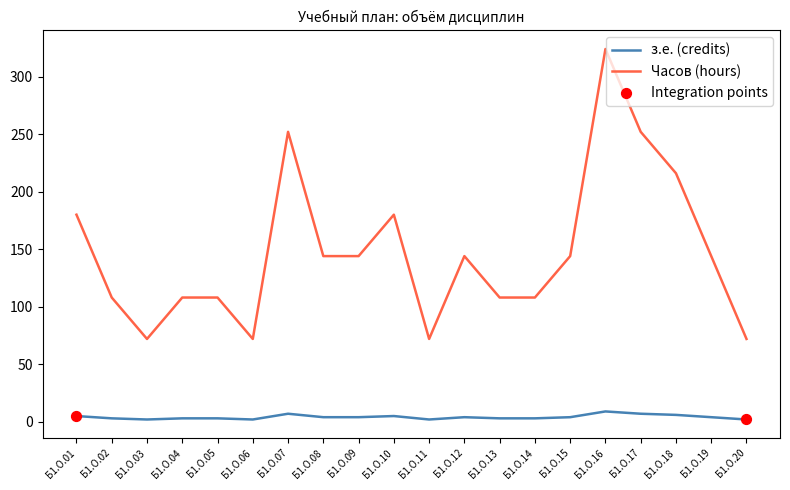

At which category is the sum across all series the highest?

Б1.О.16